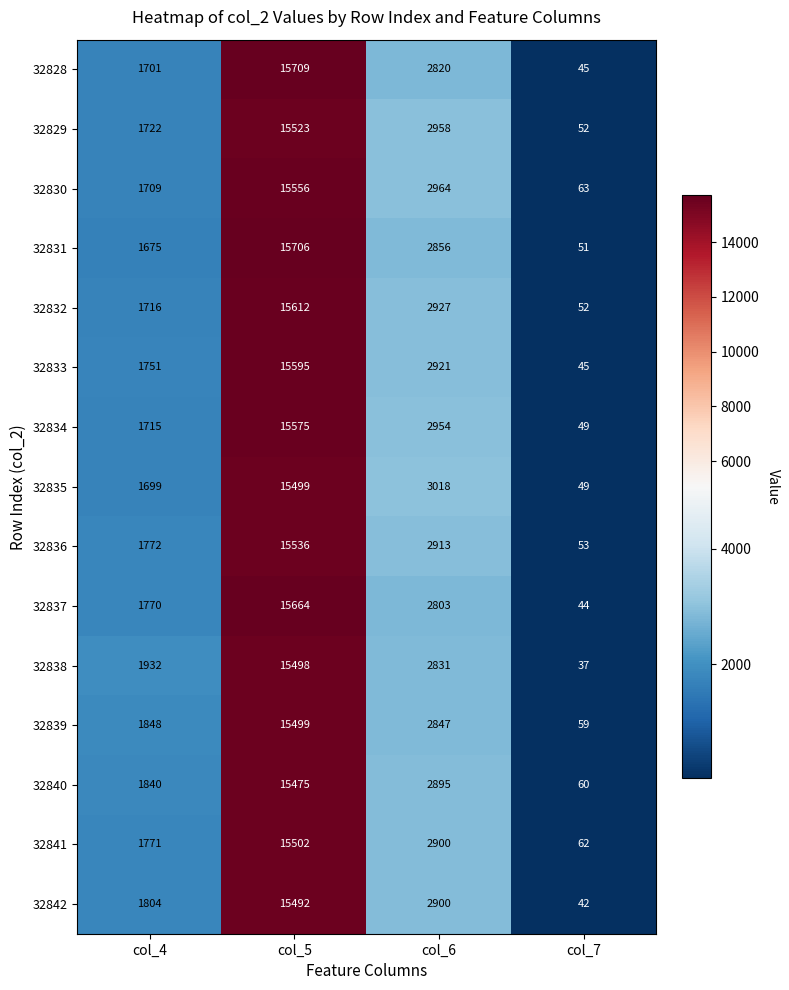

What is the difference between the maximum and minimum values in the 32833 series?

15550